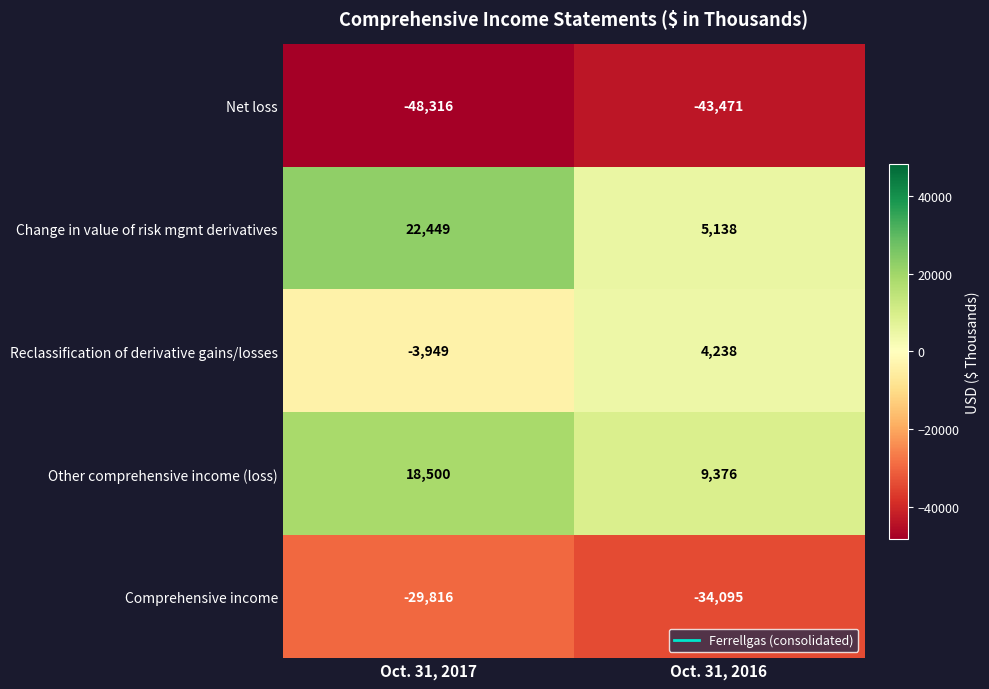

How many distinct data groups are displayed?

5